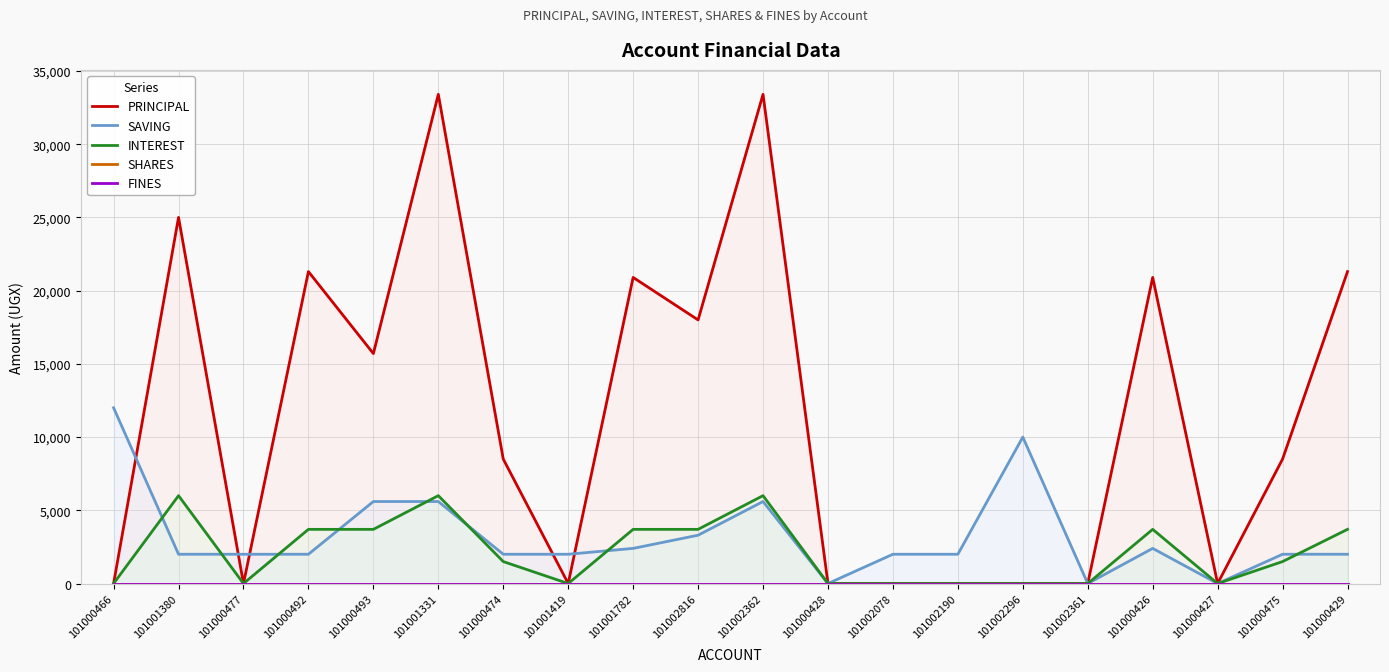

Which series has the largest range (max minus min)?

PRINCIPAL